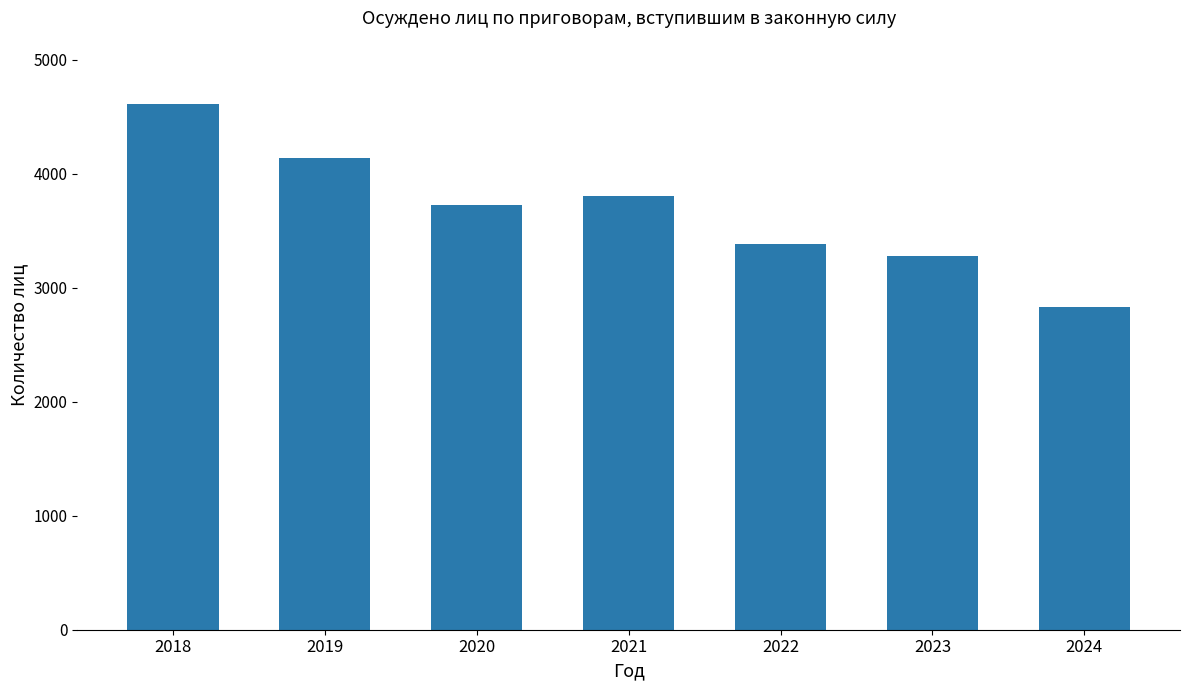

What is the sum of the values at 2023 and 2022?

6660